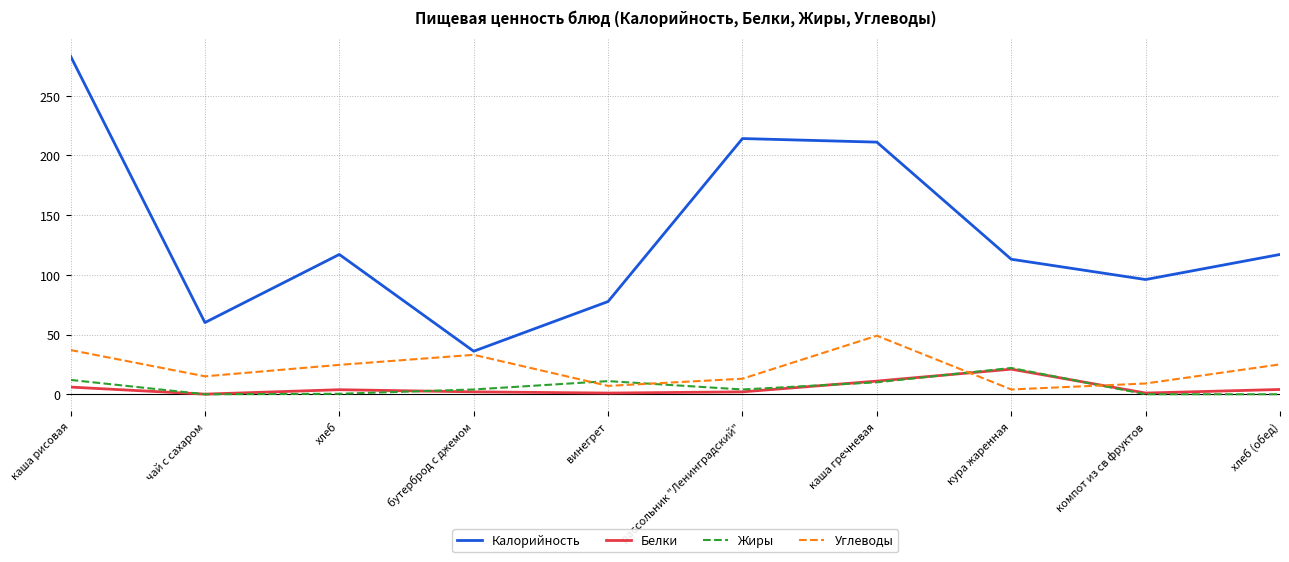

How many times do Жиры and Углеводы cross each other?

4